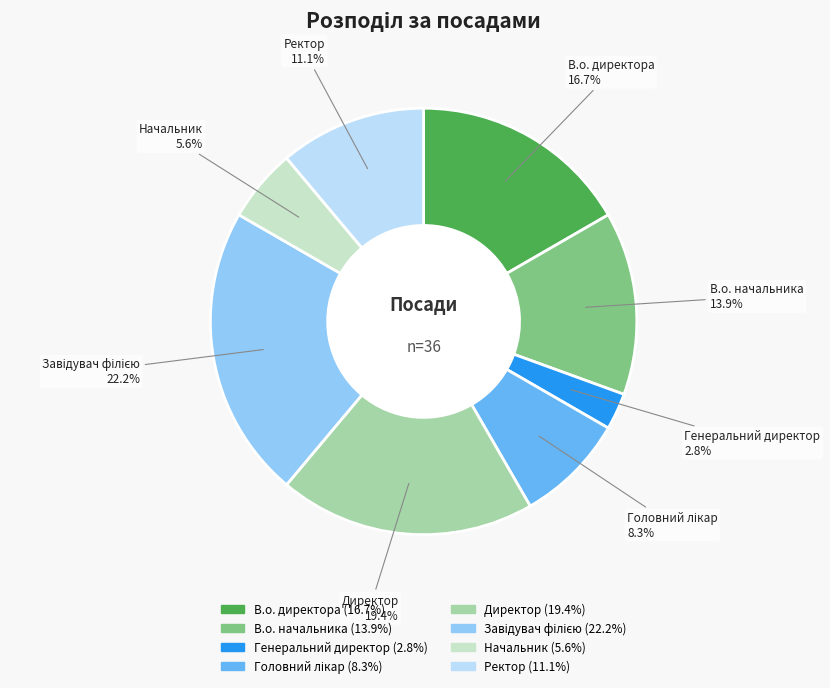

What percentage is the Ректор slice, to the nearest percent?

11%